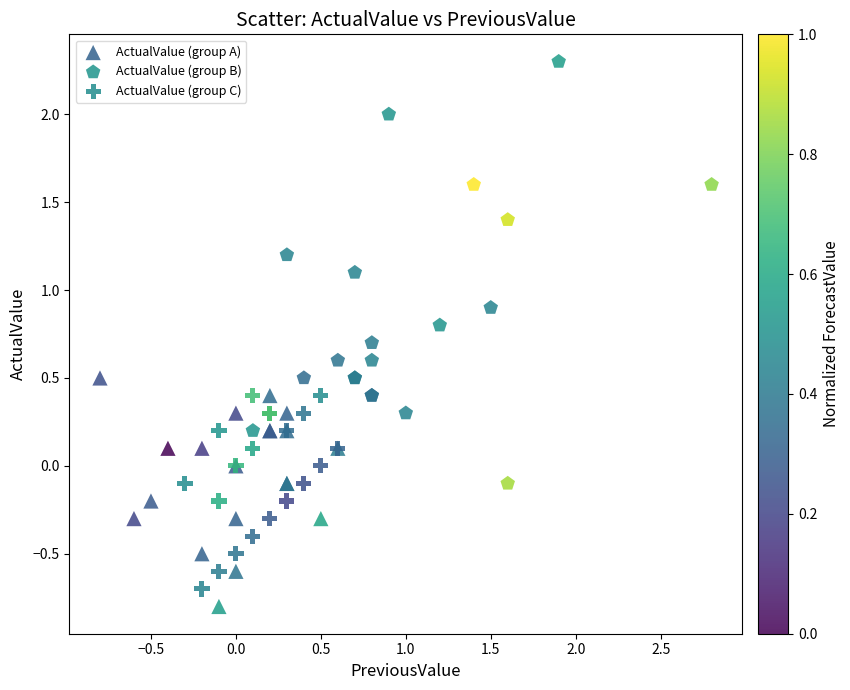

What are all the series names shown in the legend?

ActualValue (group A), ActualValue (group B), ActualValue (group C)